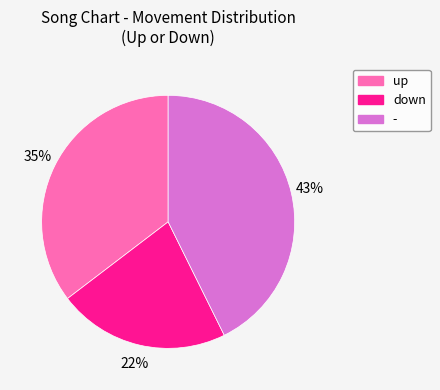

Which has a higher value, up or down?

up